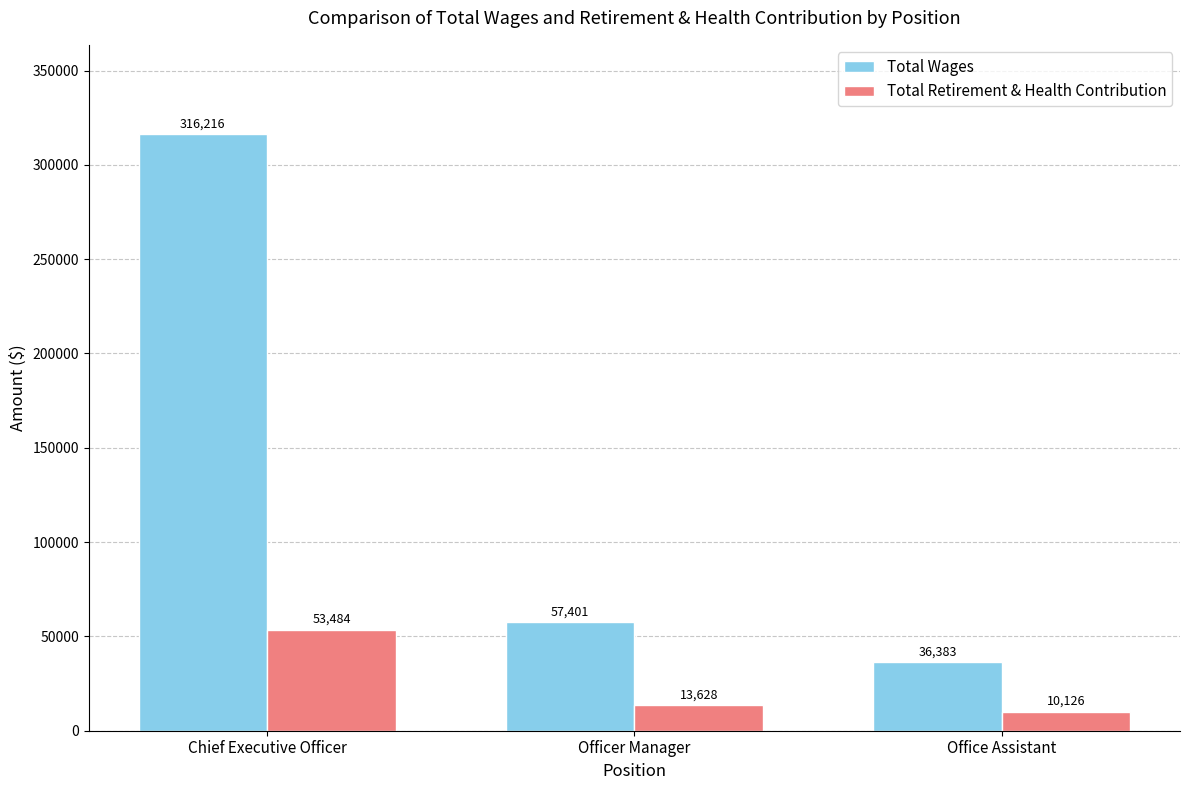

What is the value of the Total Wages bar at the 3rd from the left?

36383